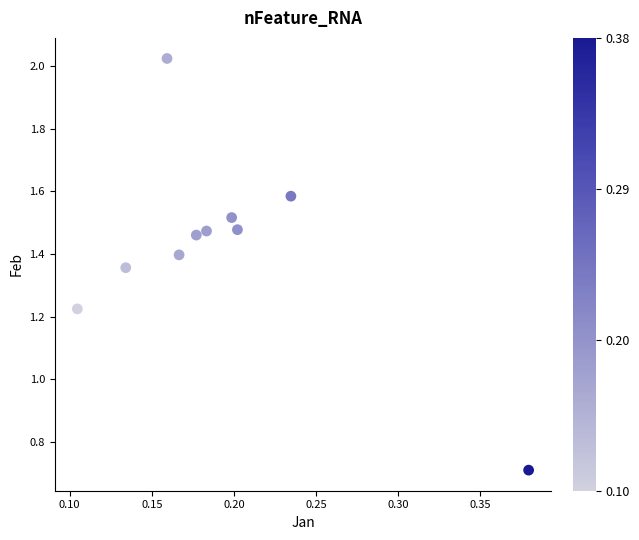

What is the range of Y values (max minus min)?

1.3